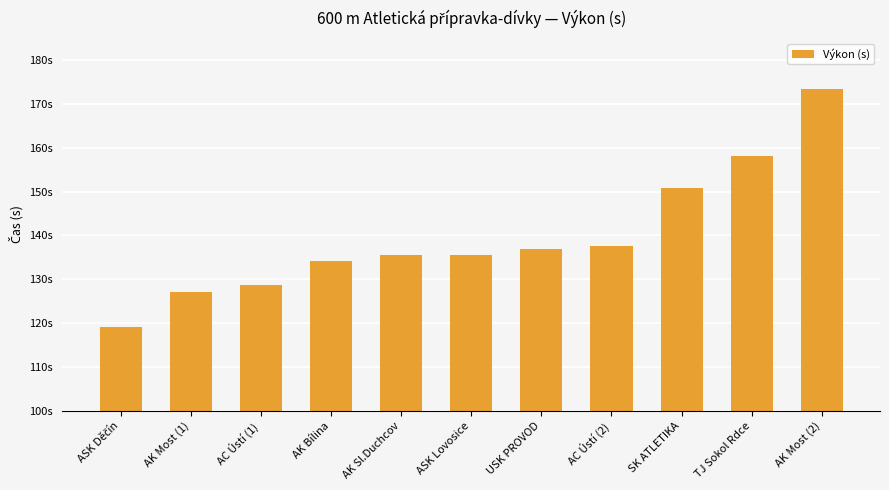

What is the ratio of the value at SK ATLETIKA to the value at TJ Sokol Rdce?

1.0